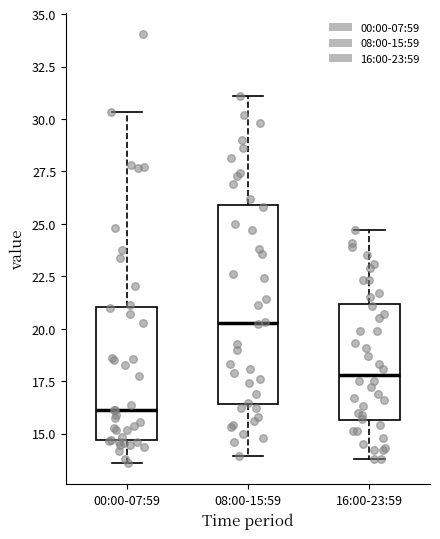

Where is the upper edge of the box for 16:00-23:59 on the y-axis? The values are not printed on the chart, so give them approximately, as read against the axis.

21.0